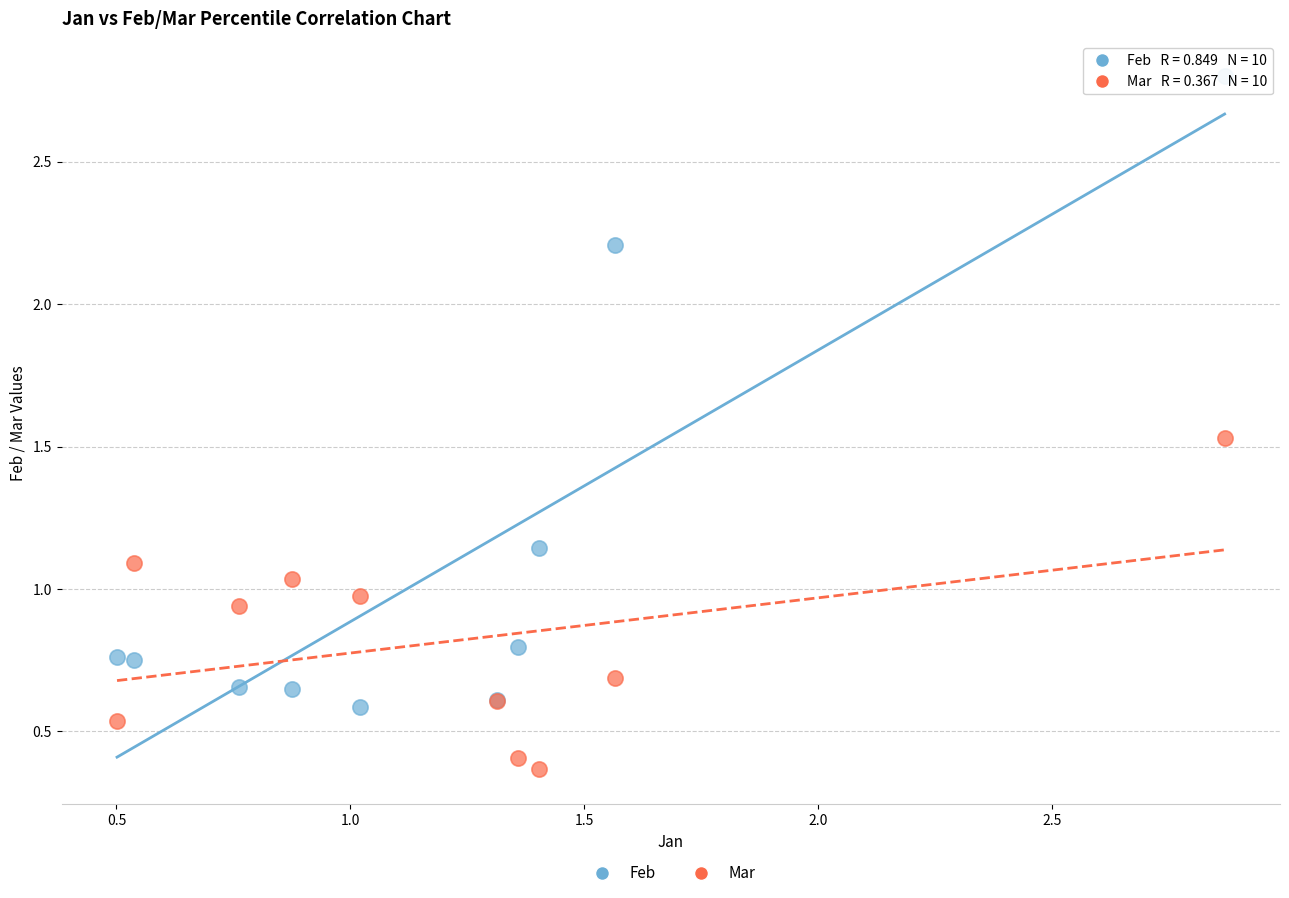

Which series has the widest spread of Y values?

Feb